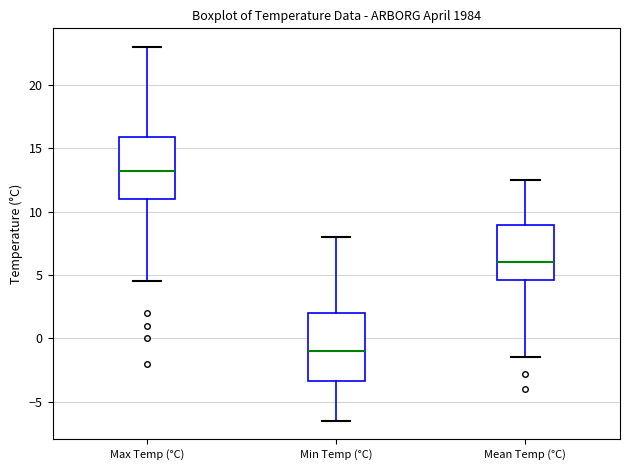

Comparing the boxes themselves (not the whiskers), which one is the tallest?

Min Temp (°C)